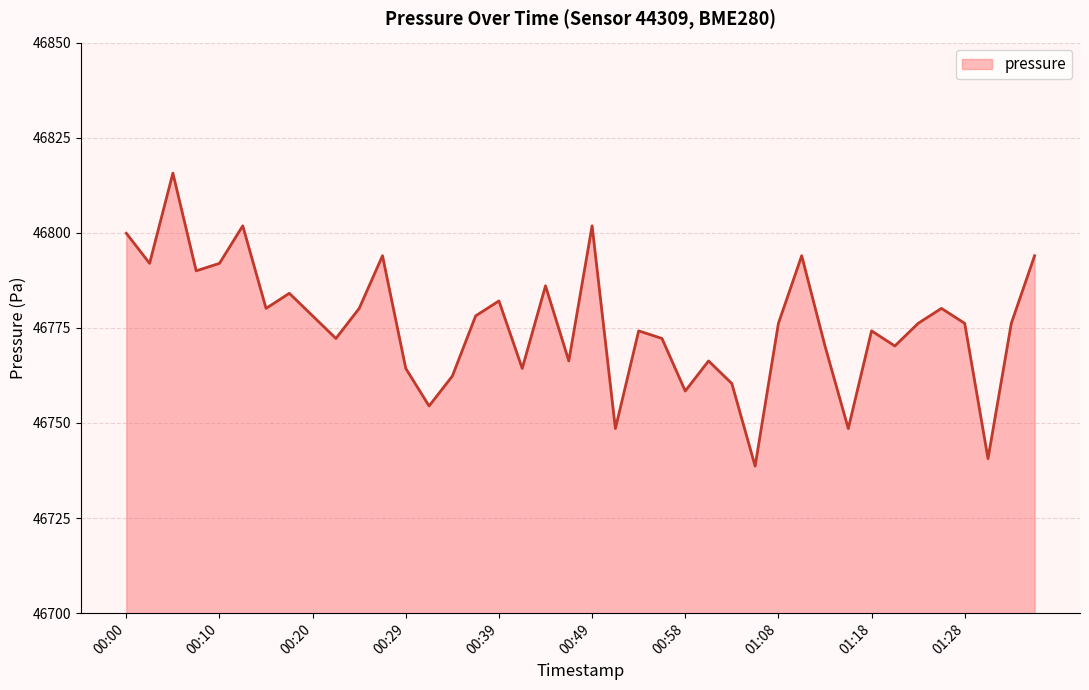

What is the greatest value displayed?

46815.7